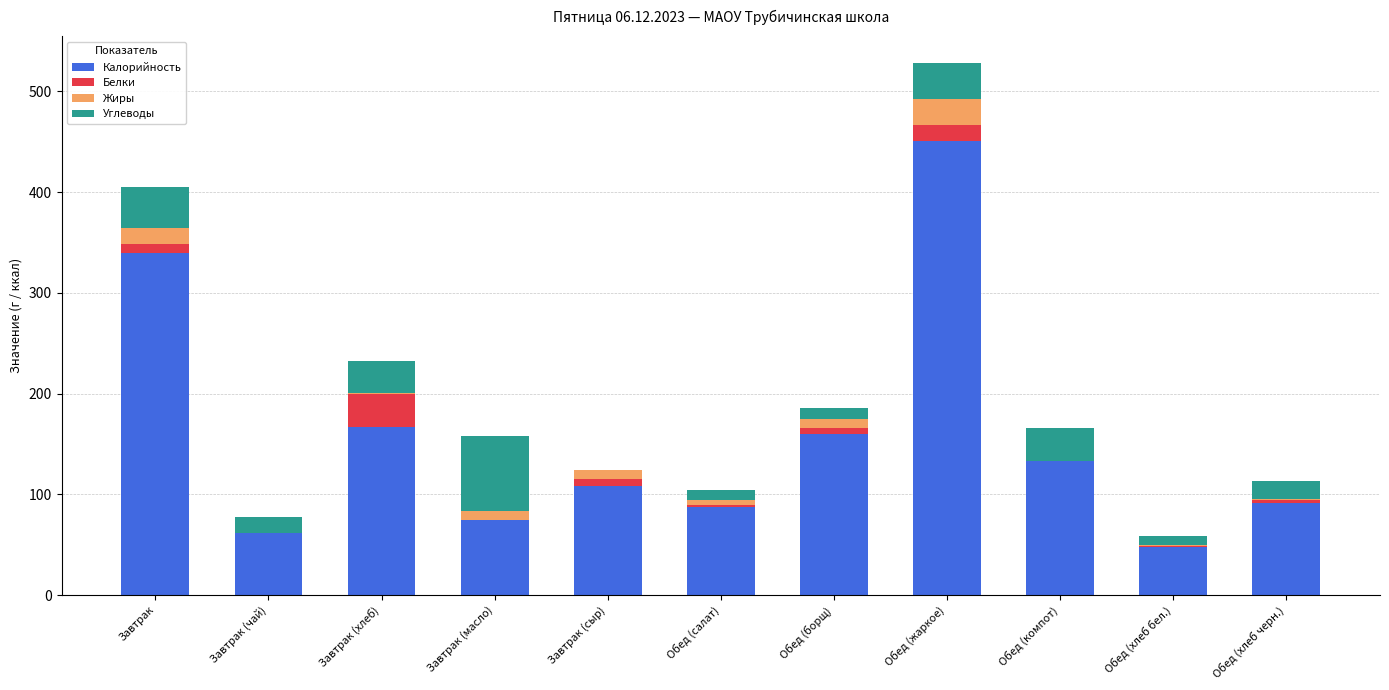

What is the total value across all series at Обед (жаркое)?

528.3